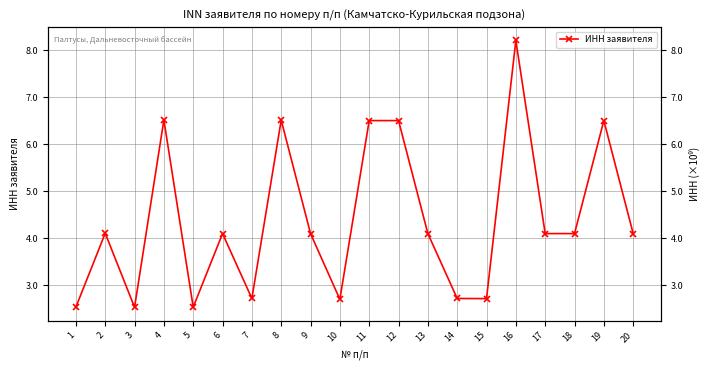

List the labels in order of value, smallest first.

3, 5, 1, 10, 15, 14, 7, 20, 6, 9, 17, 18, 13, 2, 12, 19, 11, 8, 4, 16